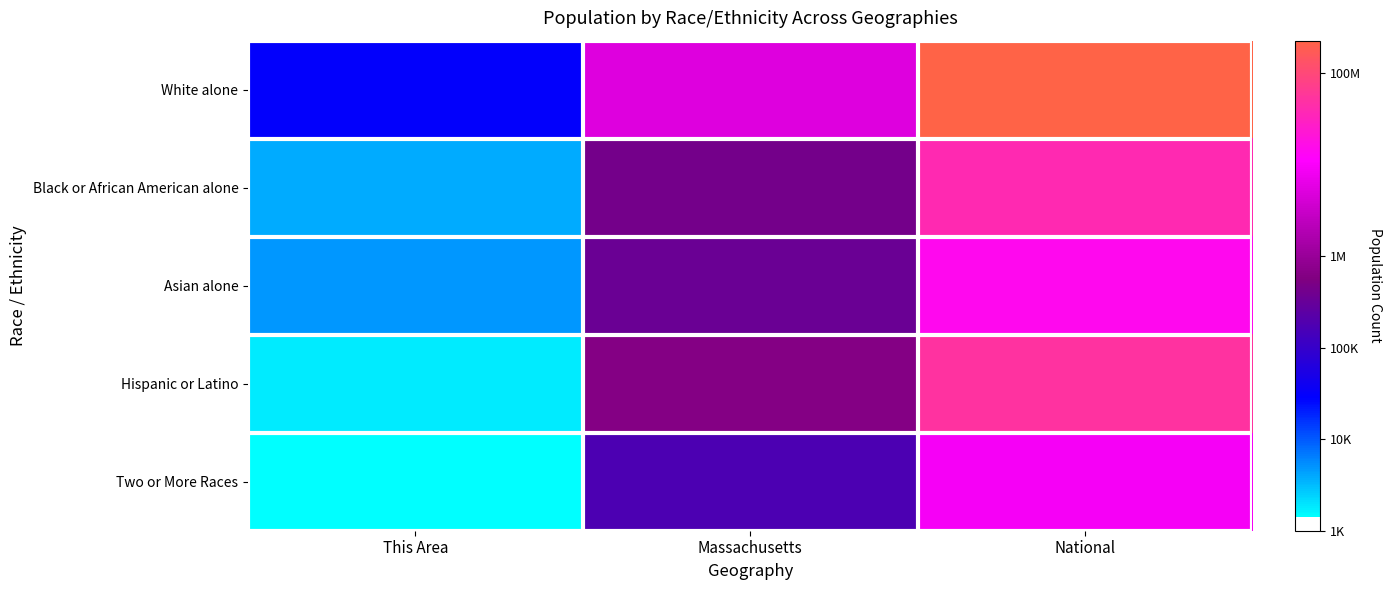

What is the greatest value displayed?

8.3